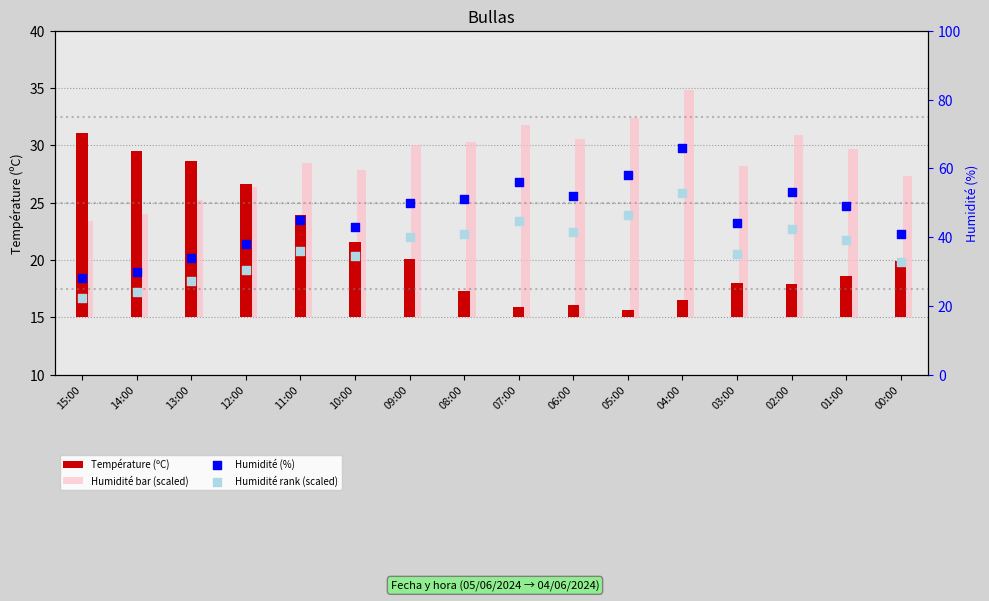

Which series reaches the maximum Y coordinate?

Humidité (%)